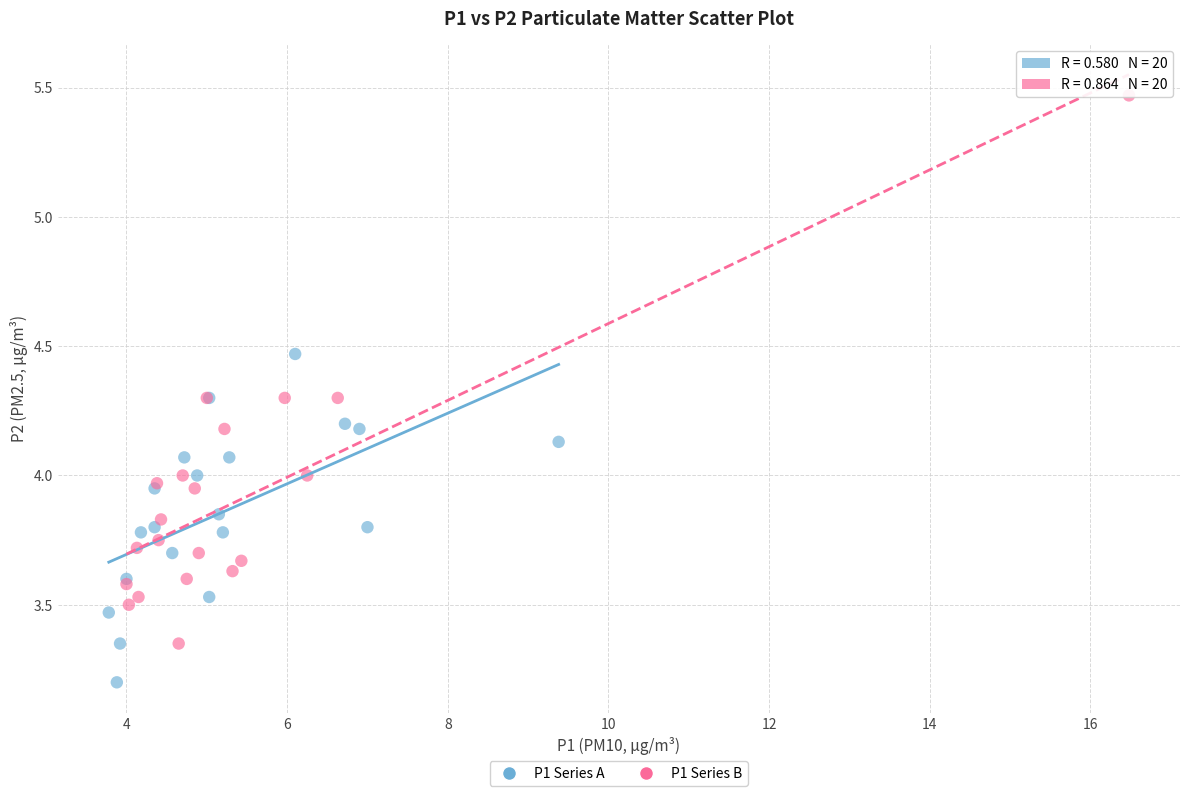

Which series contains the highest Y value?

P1 Series B